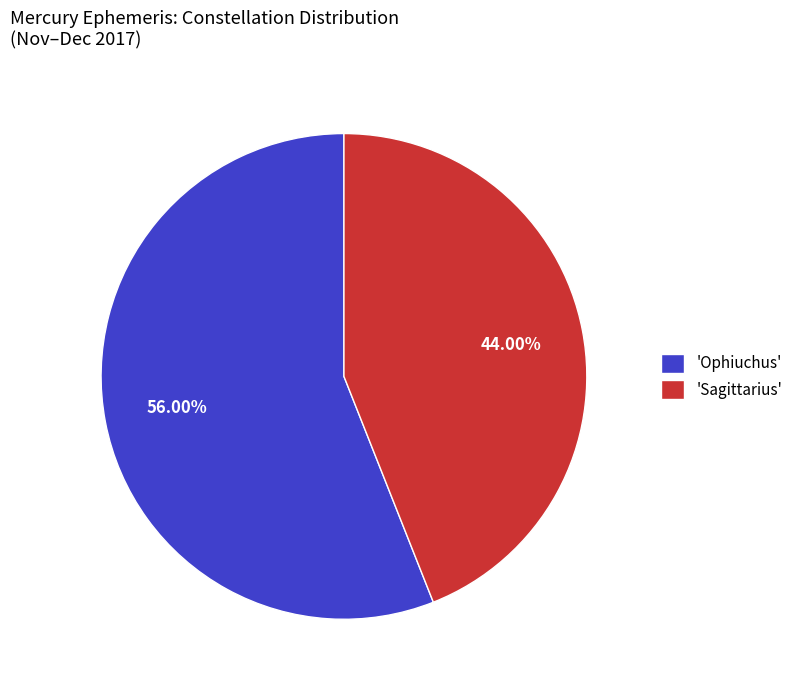

What is the ratio of the value at 'Ophiuchus' to the value at 'Sagittarius'?

1.3